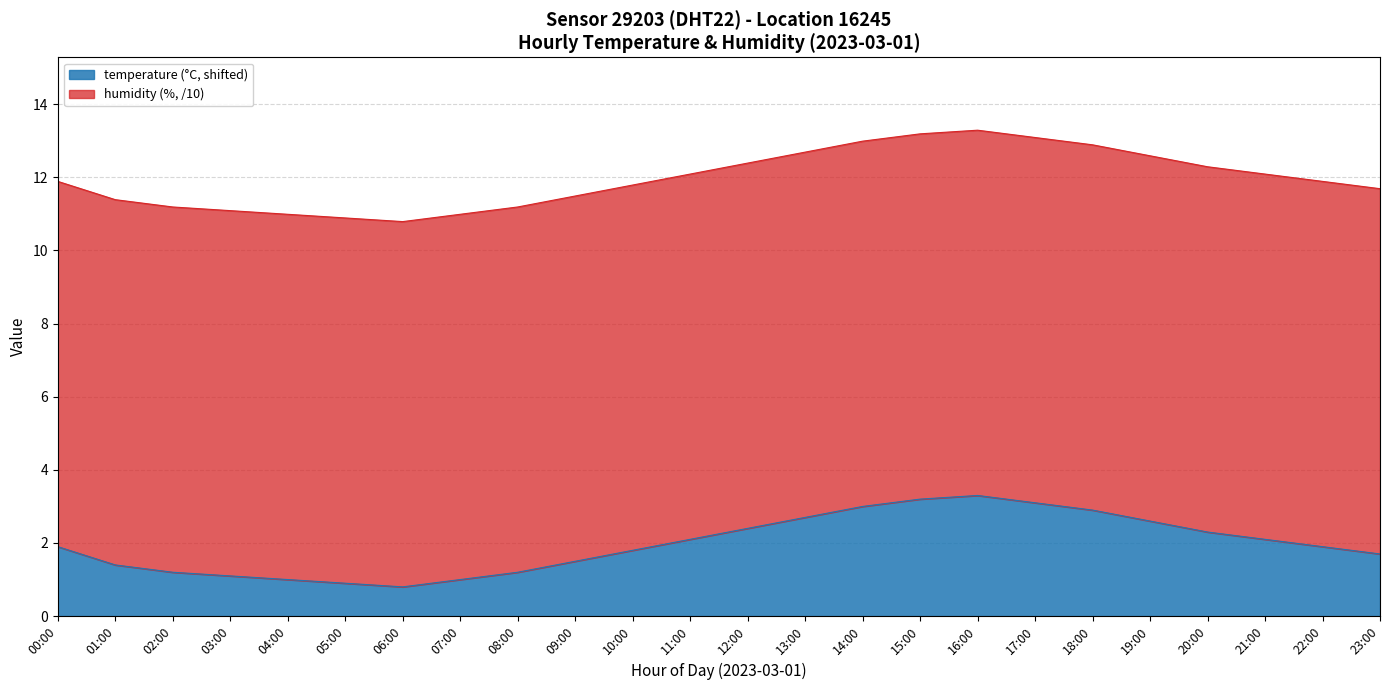

Which label corresponds to the largest value in the chart?

16:00